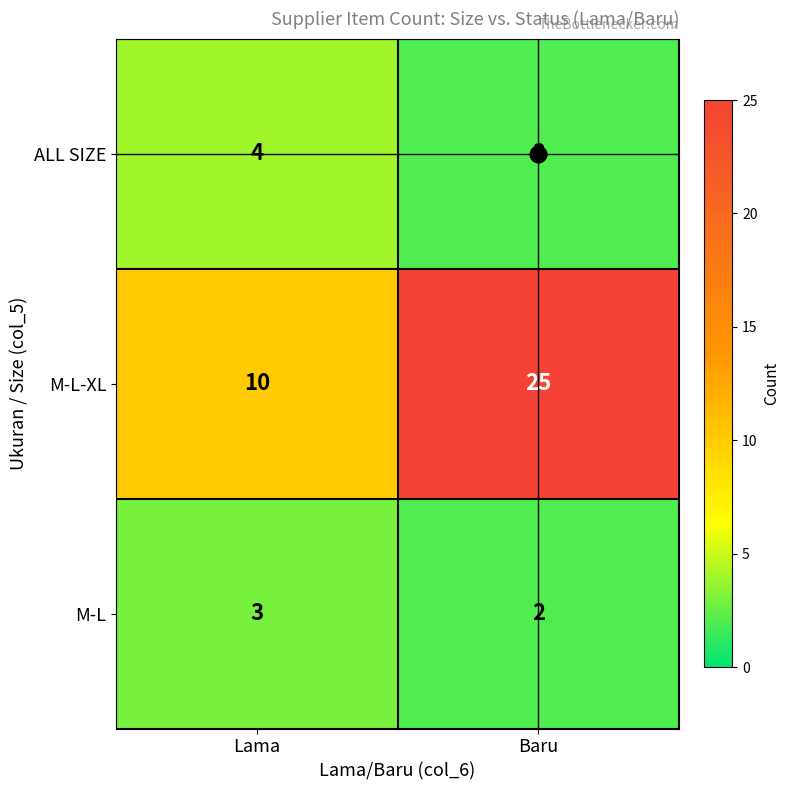

At how many categories does at least one series exceed 22?

1